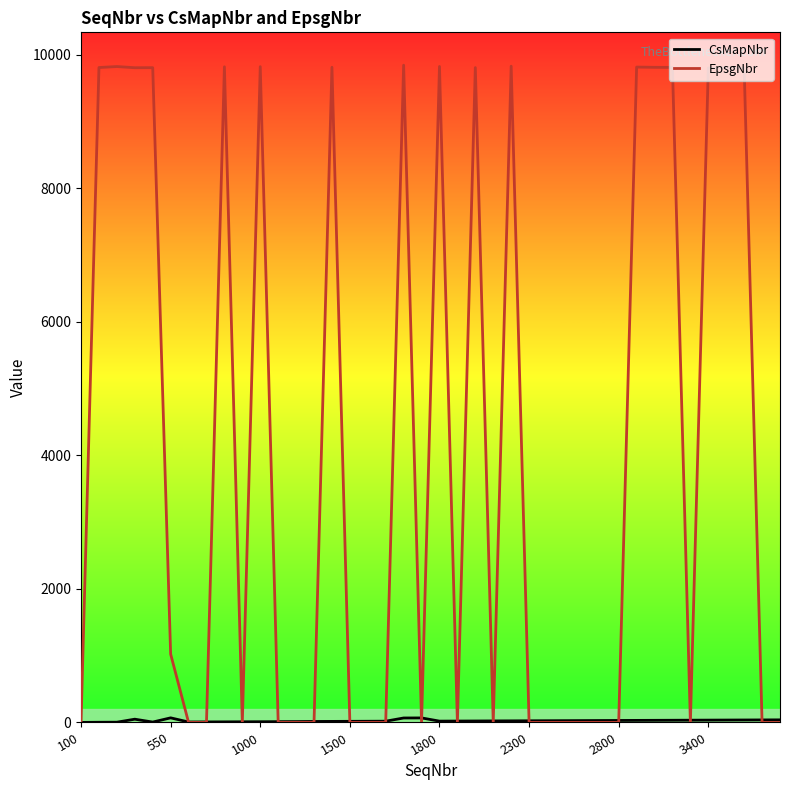

How many categories are shown in the chart?

40